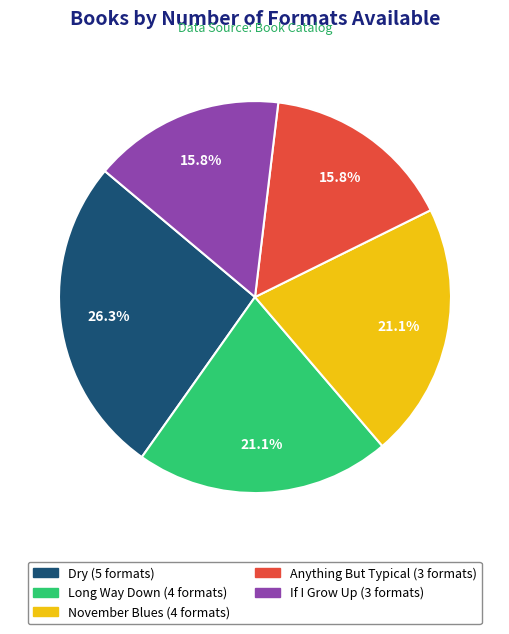

What is the largest slice in the pie chart?

Dry